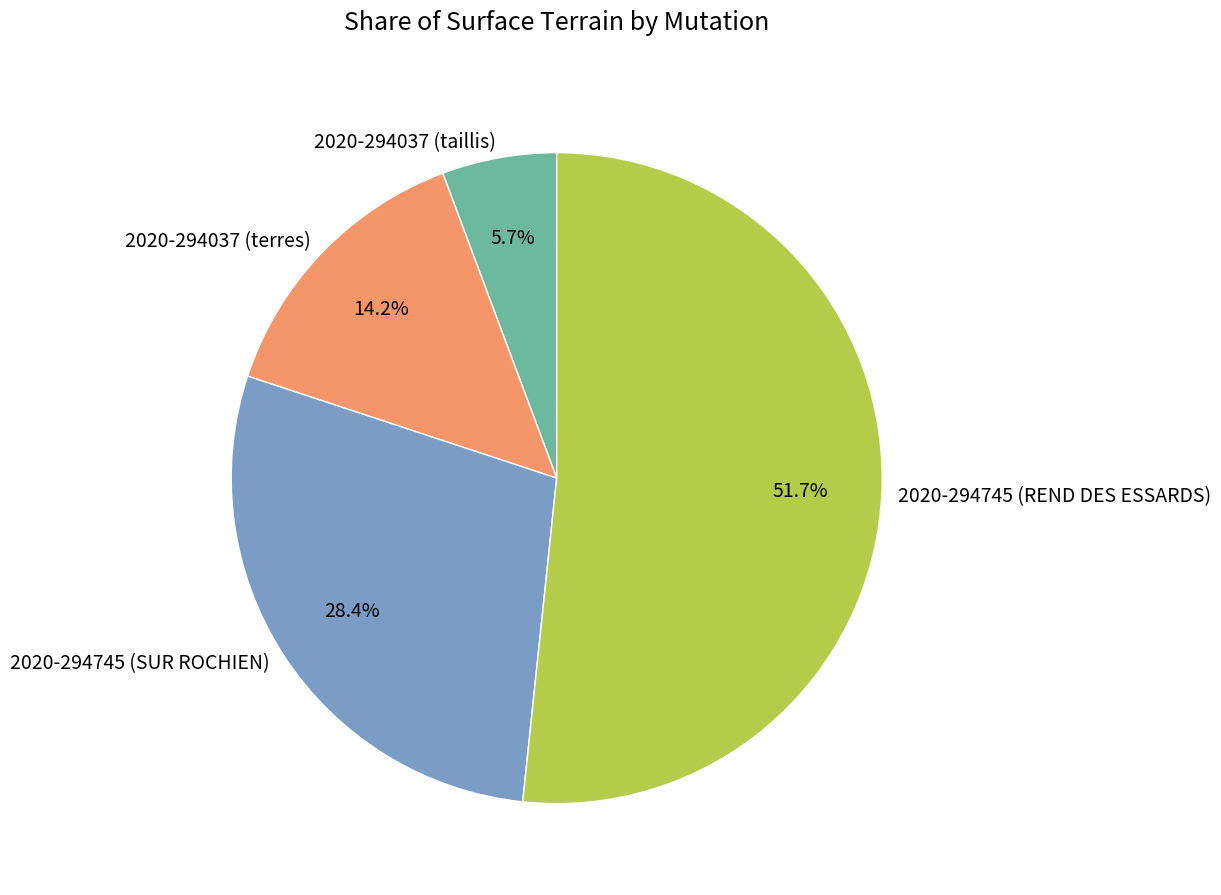

What is the largest slice in the pie chart?

2020-294745 (REND DES ESSARDS)